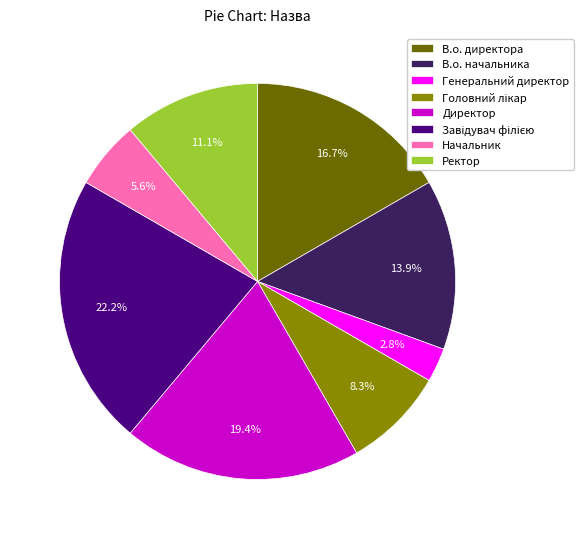

Approximately how many times larger is the value at Директор compared to Начальник?

3.5